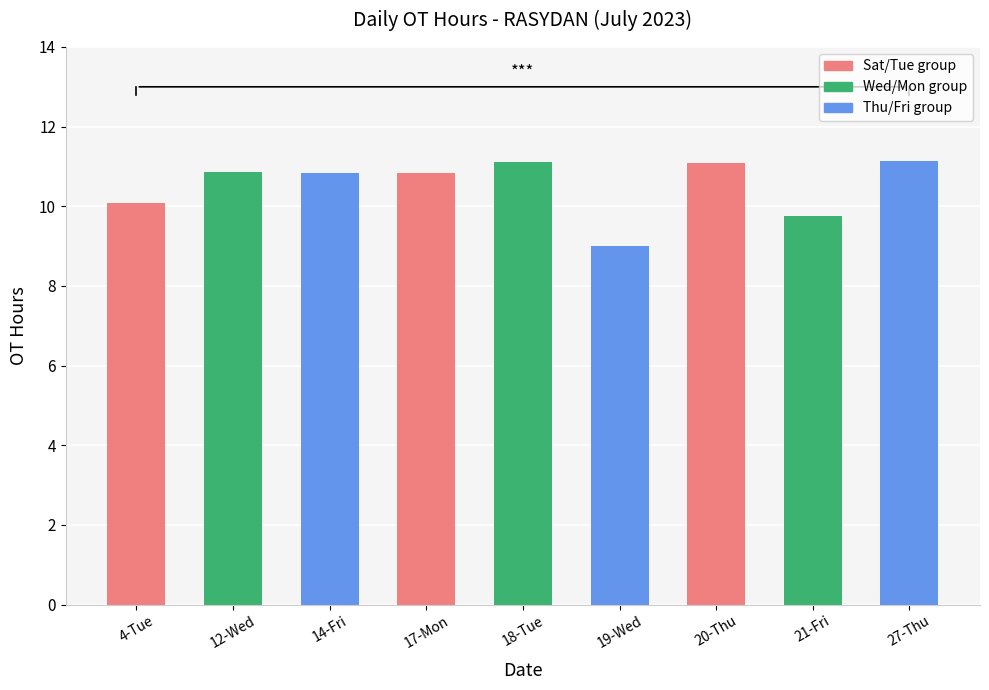

What is the label of the 2nd bar from the right?

21-Fri